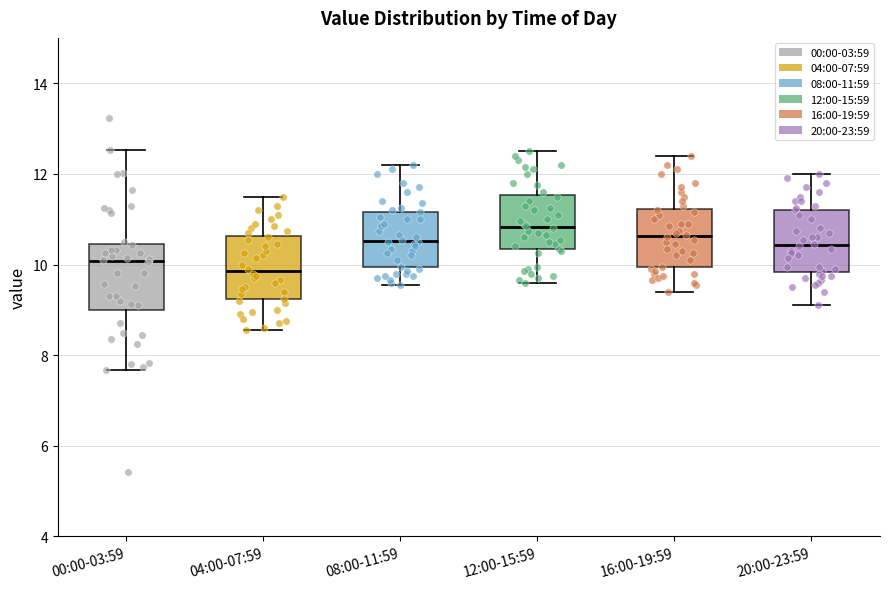

Where does the lower whisker of the box for 08:00-11:59 end on the y-axis? The values are not printed on the chart, so give them approximately, as read against the axis.

9.6